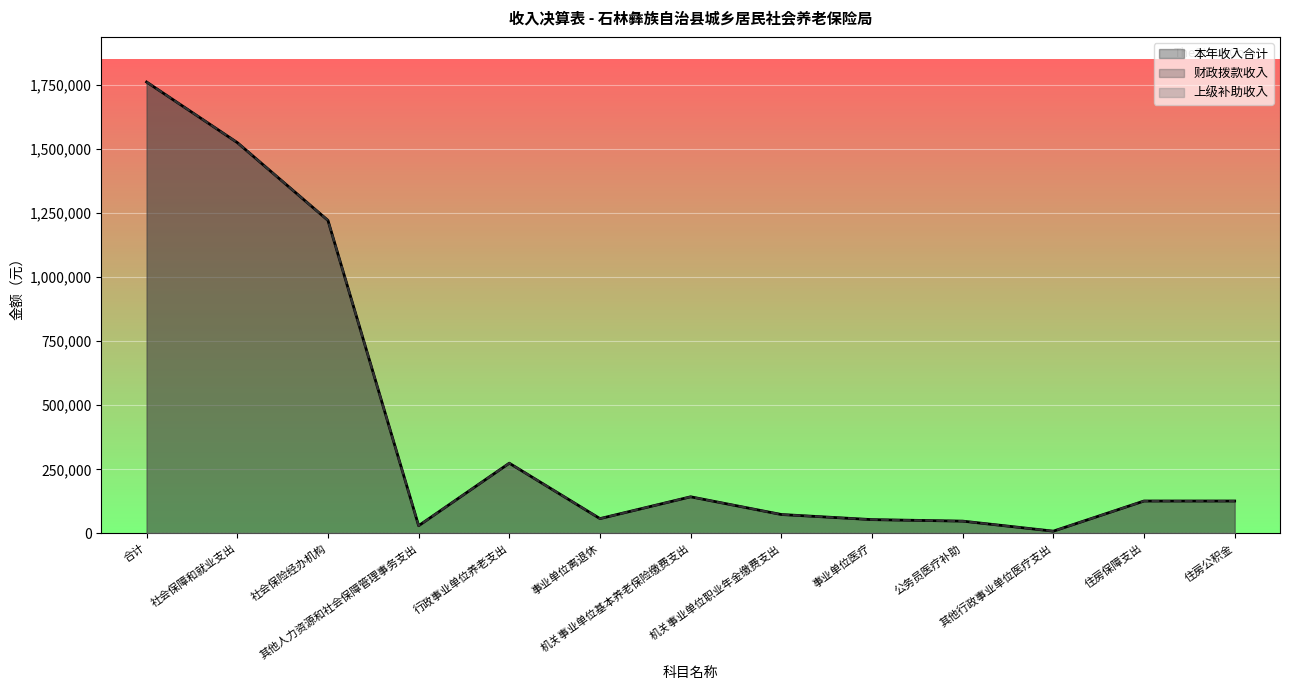

How many lines are shown in the chart?

3